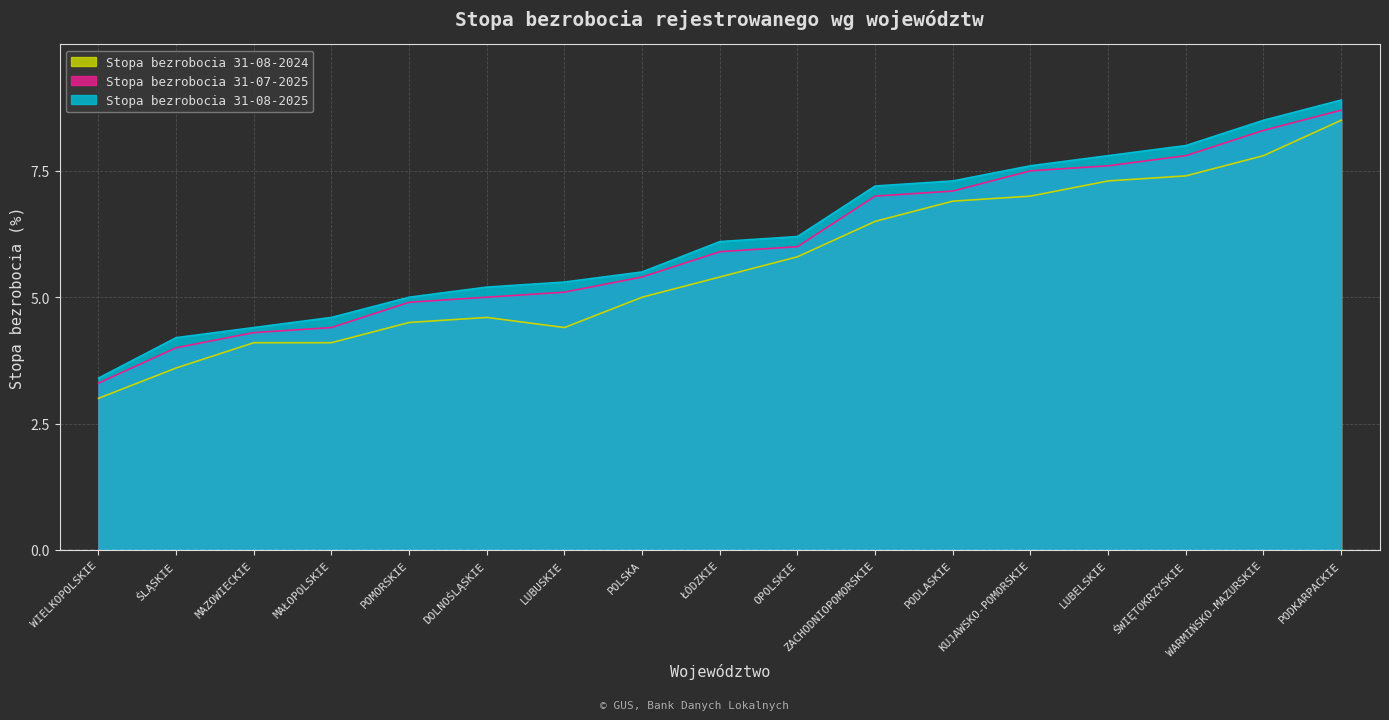

What is the difference between the Stopa bezrobocia 31-07-2025 values at WIELKOPOLSKIE and LUBUSKIE?

1.8